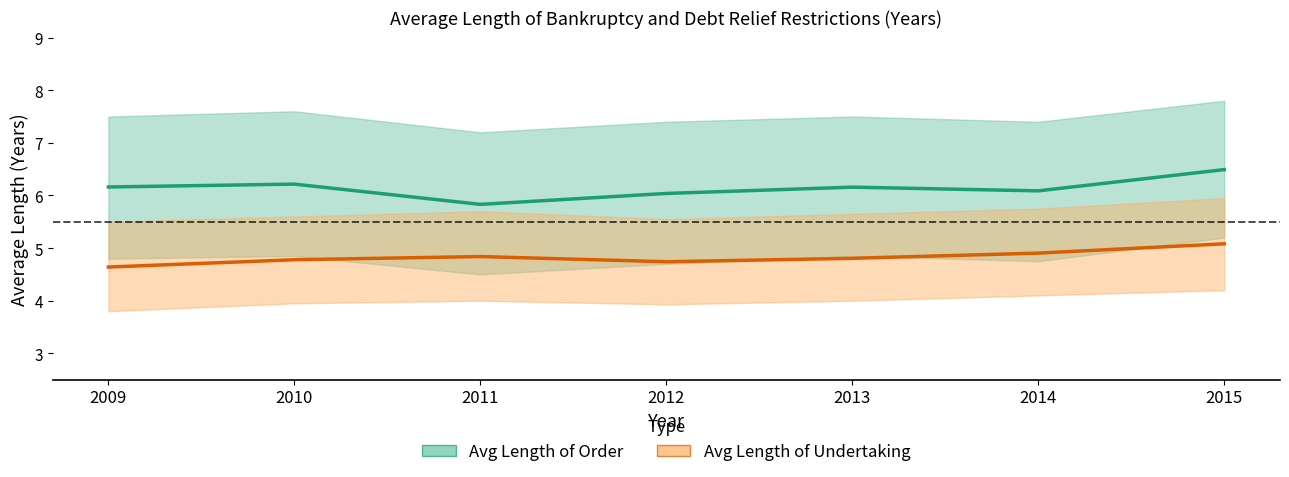

The Avg Length of Order series shows 6.2 at 2010. True or false?

True